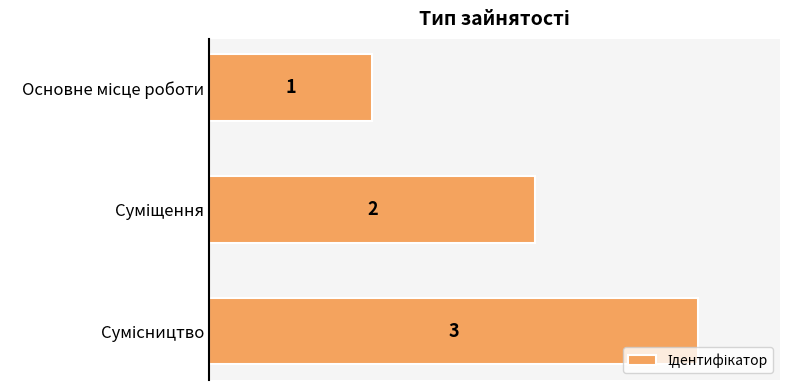

What is the sum of all values?

6